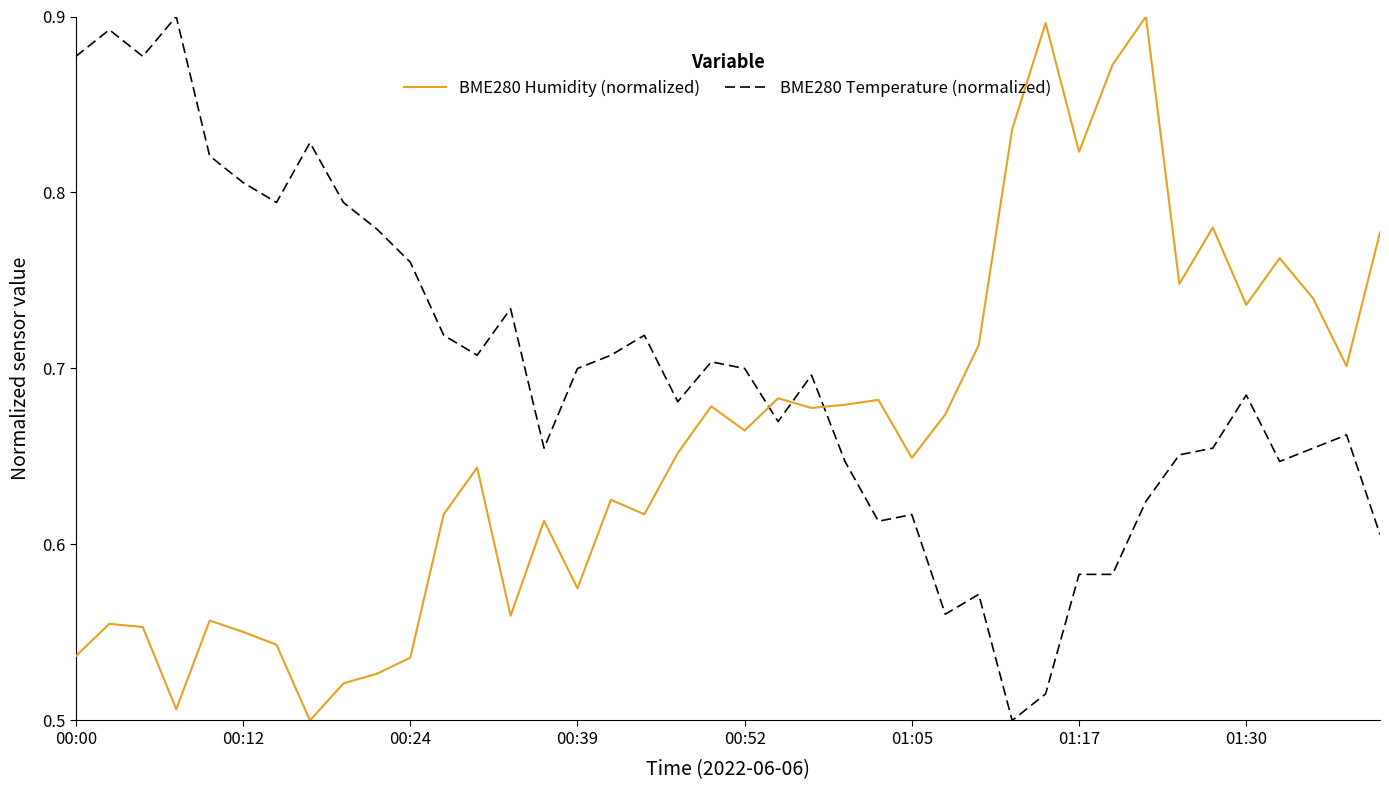

Which series has the largest total across all categories?

BME280 Temperature (normalized)